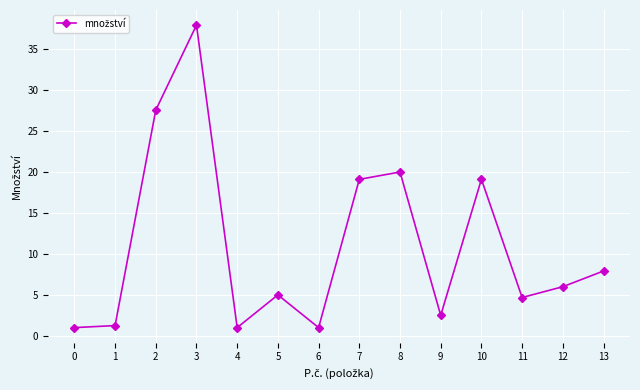

Reading left to right, what are all the values shown in this chart?

1.0	1.2	27.6	38.0	1.0	5.0	1.0	19.1	20.0	2.5	19.1	4.7	6.0	7.9